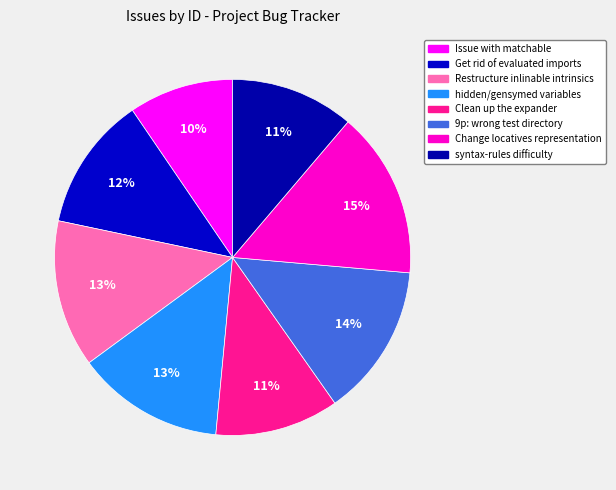

How many segments does this pie chart have?

8